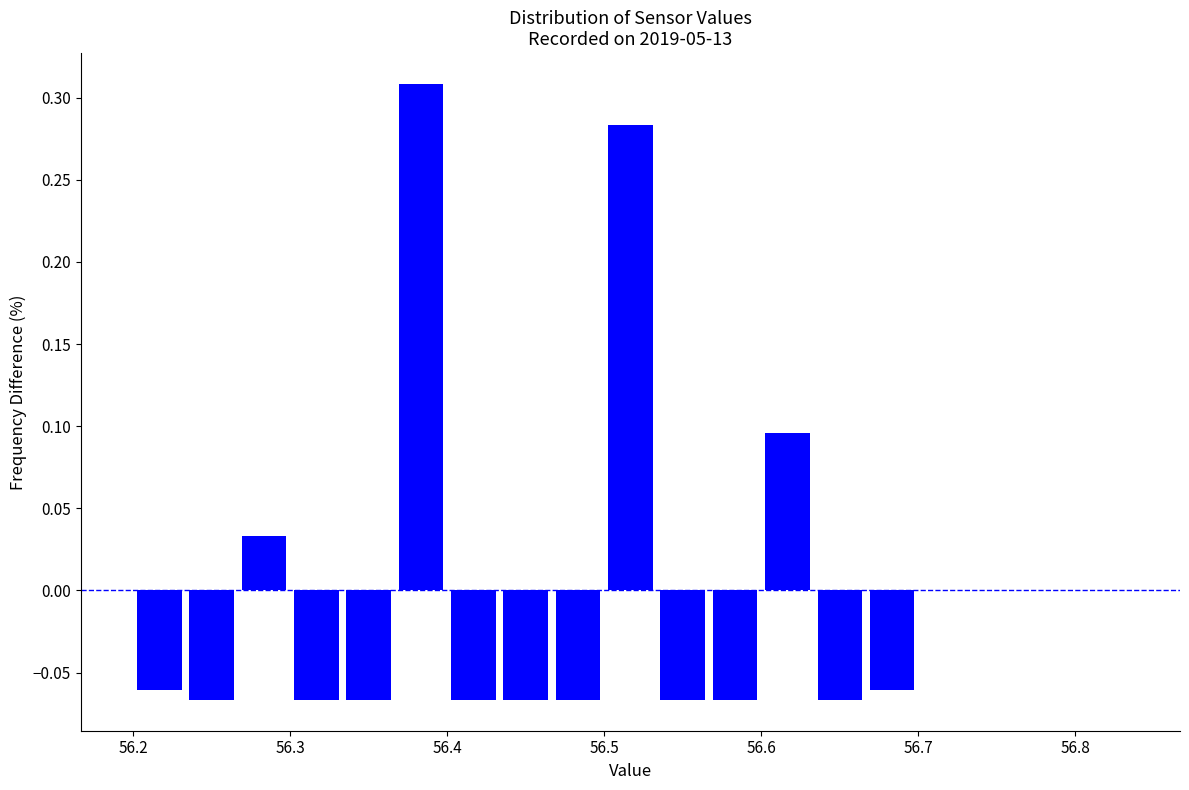

Around what value on the x-axis is the tallest bar? Give the approximate position of its centre, as read against the axis.

56.38